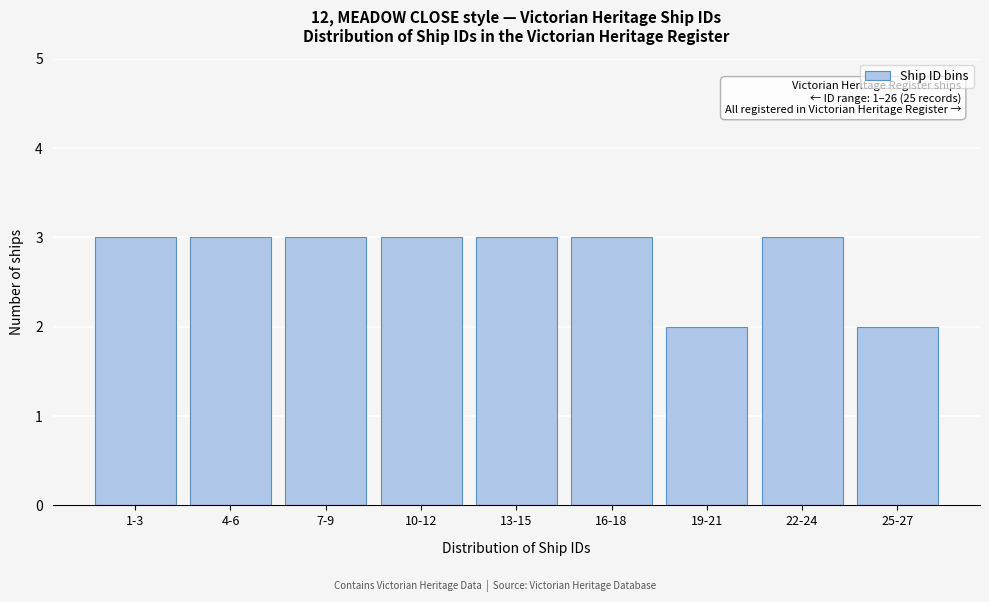

Reading right to left, what are all the values shown in this chart?

25-27=2	22-24=3	19-21=2	16-18=3	13-15=3	10-12=3	7-9=3	4-6=3	1-3=3